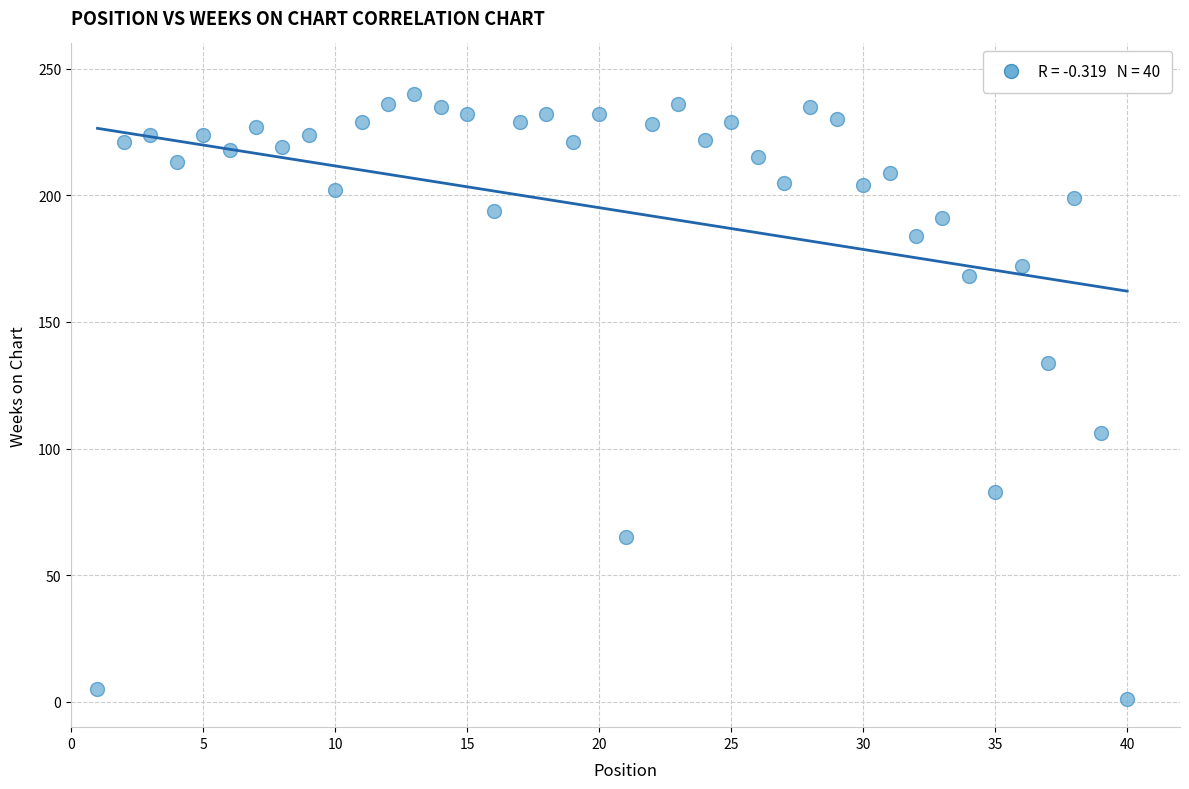

What is the range of Y values (max minus min)?

239